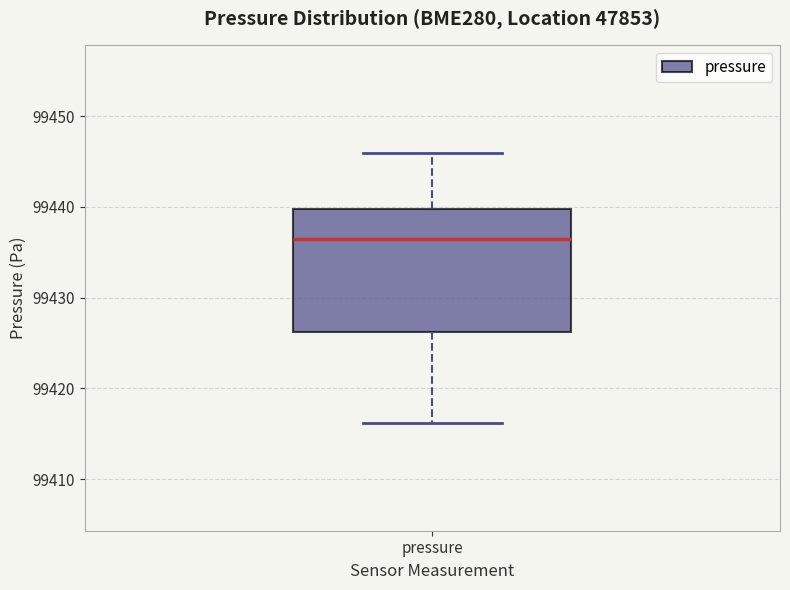

Transcribe this box plot: give where the median line is, the range the box spans, and where the two whiskers end, as read against the y-axis. The values are not printed on the chart, so give them approximately, as read against the axis.

median 99437, box 99426 to 99440, whiskers 99416 to 99446